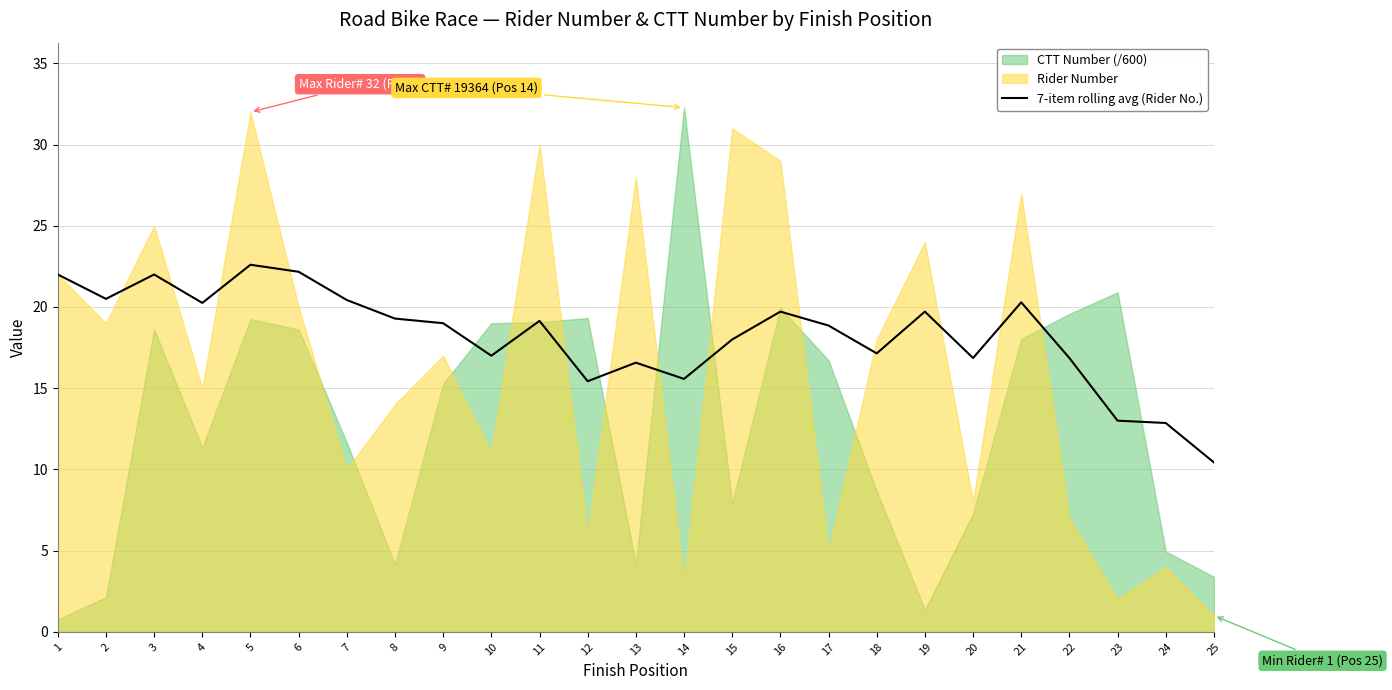

True or false: the data shows 35.7 at 2.

False